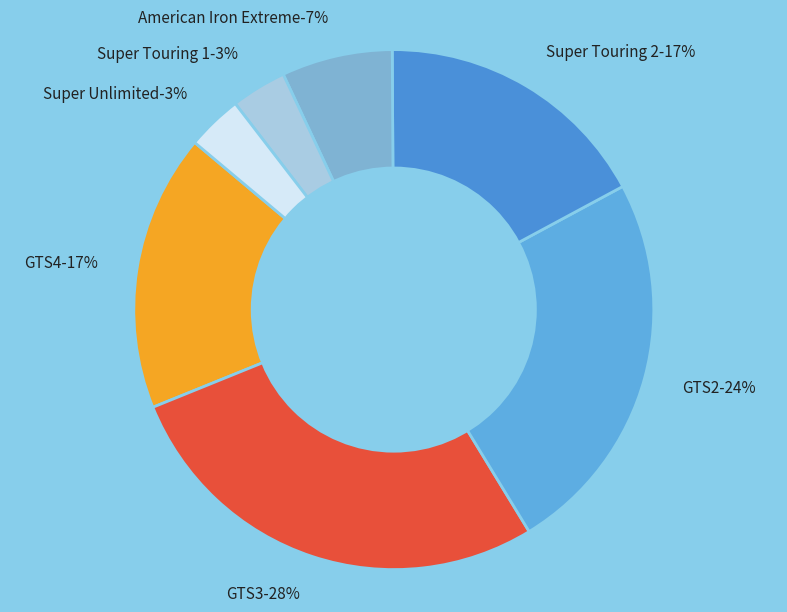

What percentage is the GTS2 slice, to the nearest percent?

24%